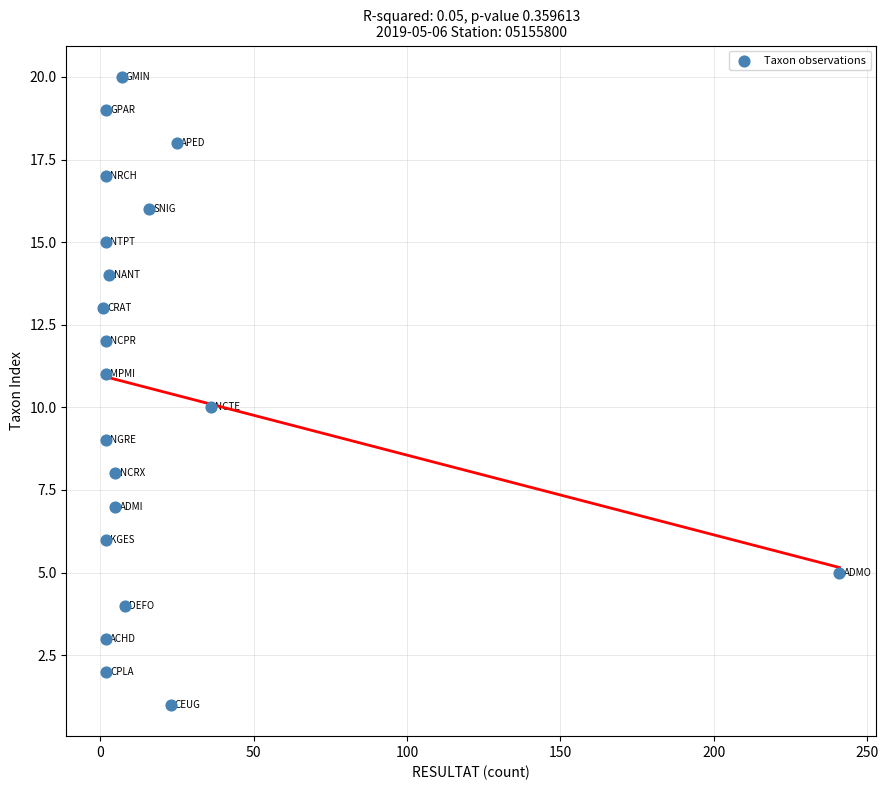

What is the range of Y values (max minus min)?

19